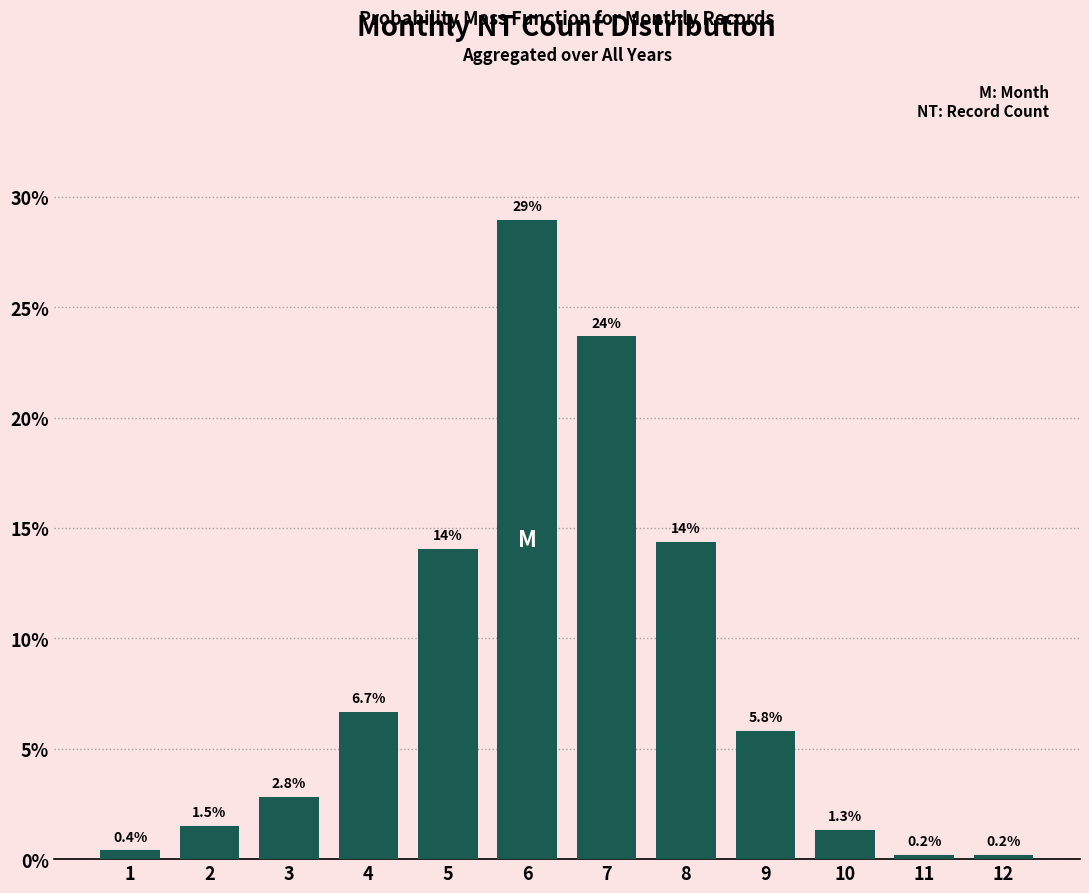

Reading left to right, transcribe all the data shown in this chart.

1=0.4	2=1.5	3=2.8	4=6.7	5=14.1	6=29.0	7=23.7	8=14.4	9=5.8	10=1.3	11=0.2	12=0.2